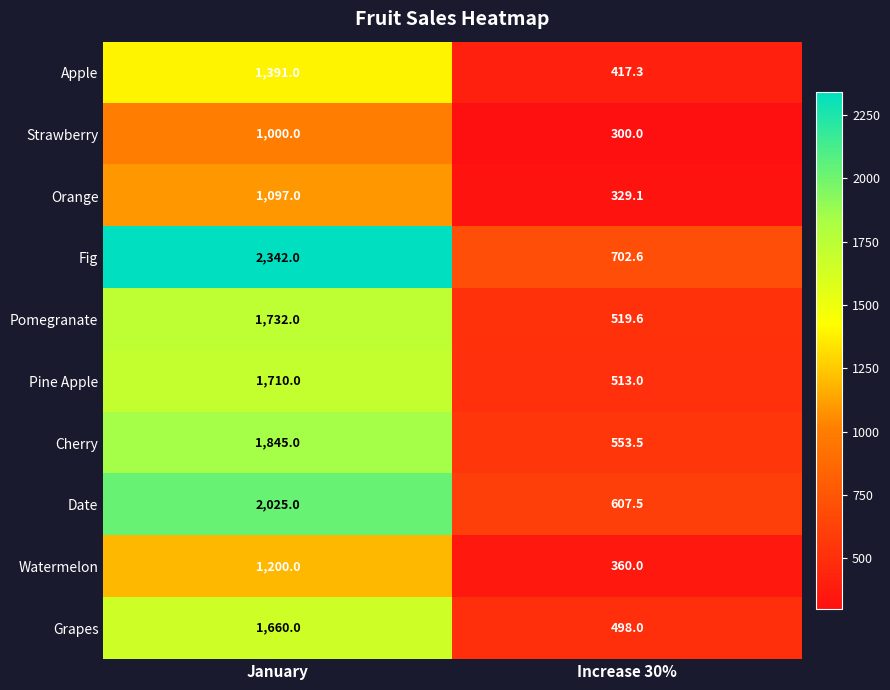

The Watermelon series shows 1200.0 at January. True or false?

True